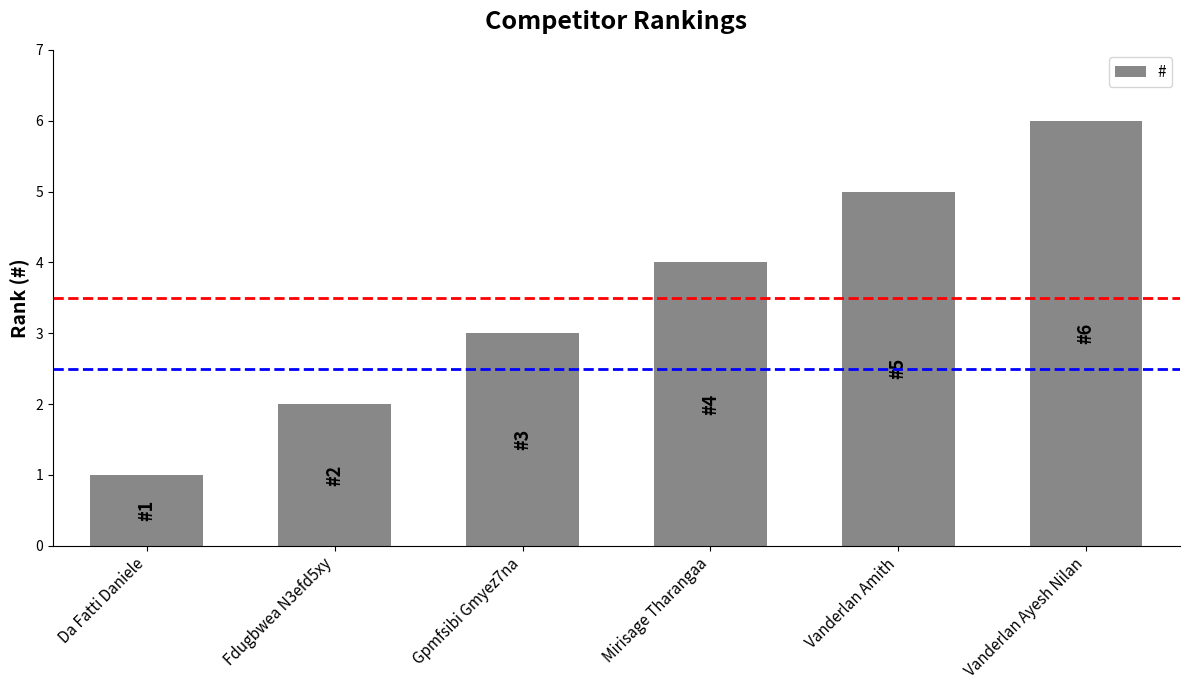

The chart shows a value of 6 at Mirisage Tharangaa. True or false?

False